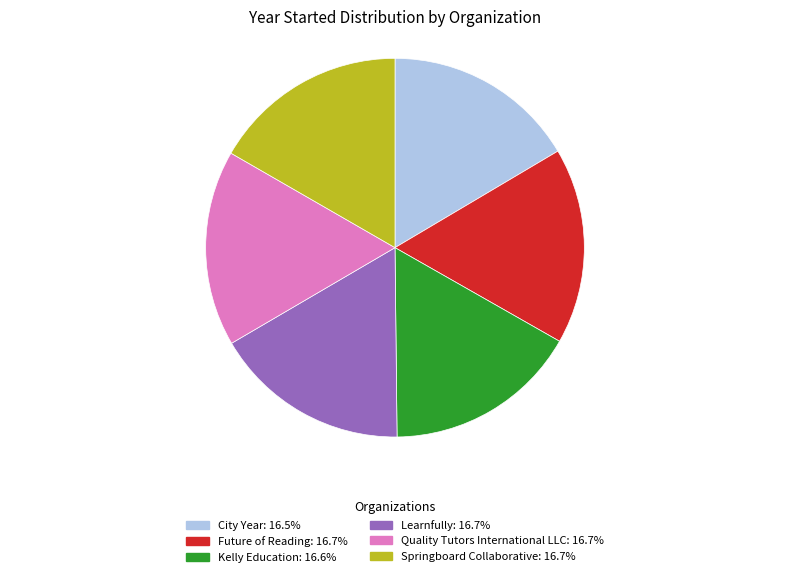

How many segments does this pie chart have?

6